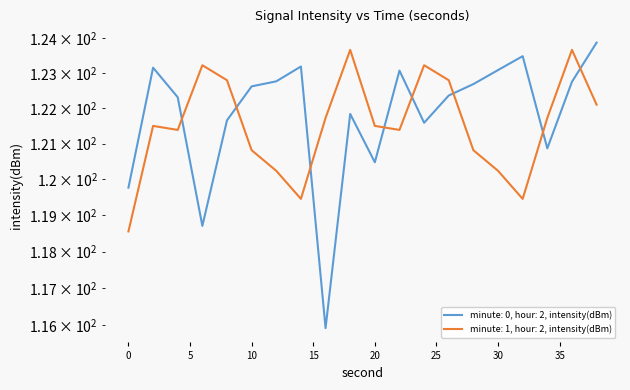

The value of intensity(dBm) per minute - min1 at 20 is 121.5. True or false?

True